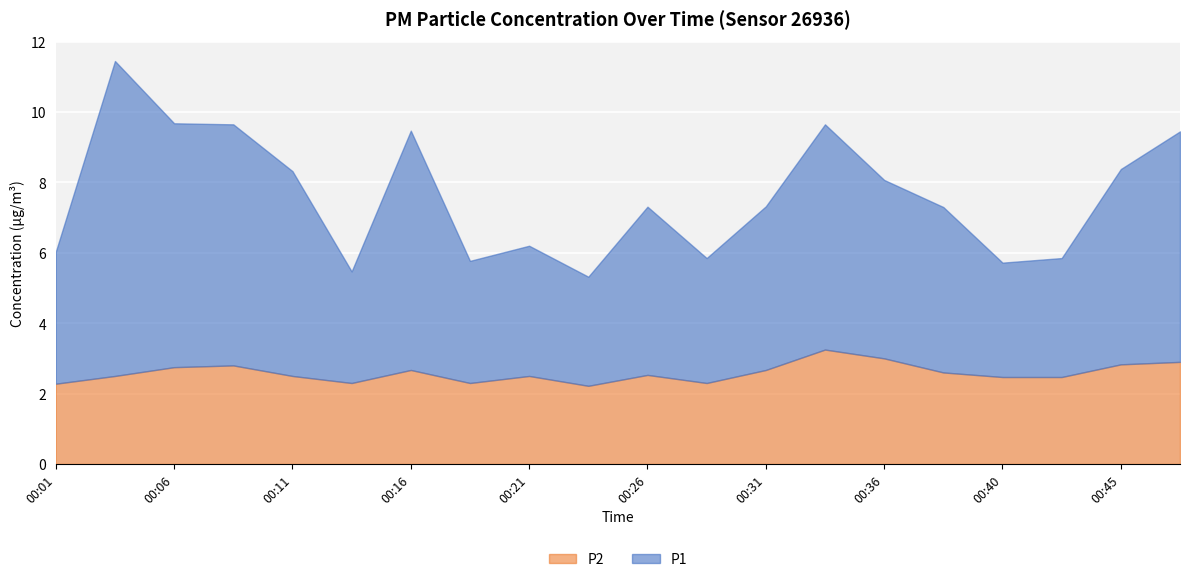

Reading left to right, list all the values displayed in this chart.

P1: 3.8	8.9	6.9	6.8	5.8	3.2	6.8	3.5	3.7	3.1	4.8	3.5	4.7	6.4	5.1	4.7	3.2	3.4	5.5	6.5
P2: 2.3	2.5	2.8	2.8	2.5	2.3	2.7	2.3	2.5	2.2	2.5	2.3	2.7	3.2	3.0	2.6	2.5	2.5	2.8	2.9